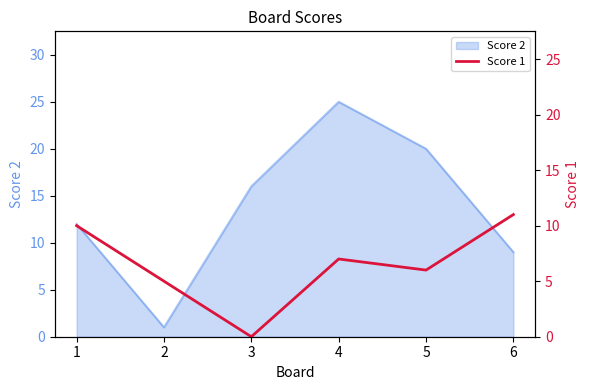

How many values exceed 7?

2